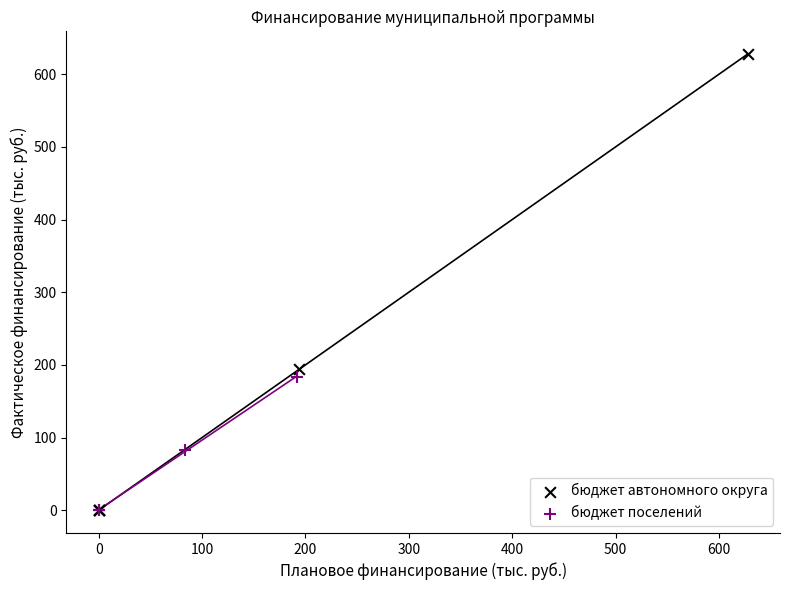

Which series has the widest spread of Y values?

бюджет автономного округа